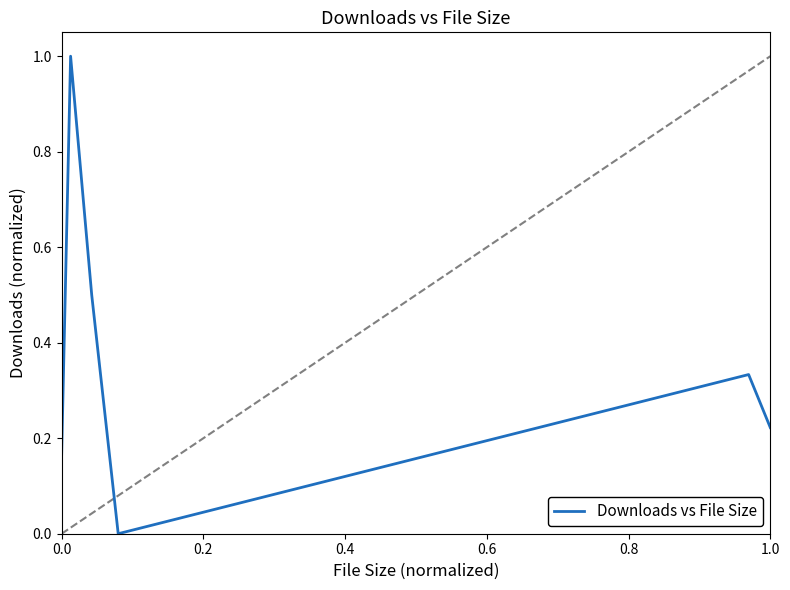

Is this an area chart (filled region under the line)?

No